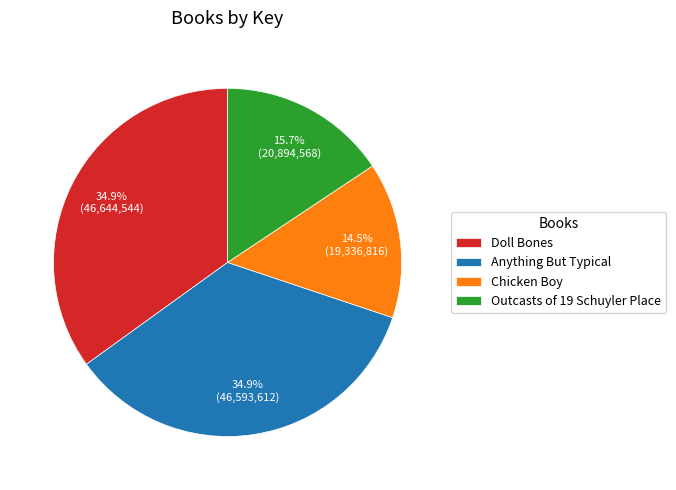

How much of the chart is everything except Anything But Typical?

65.1%